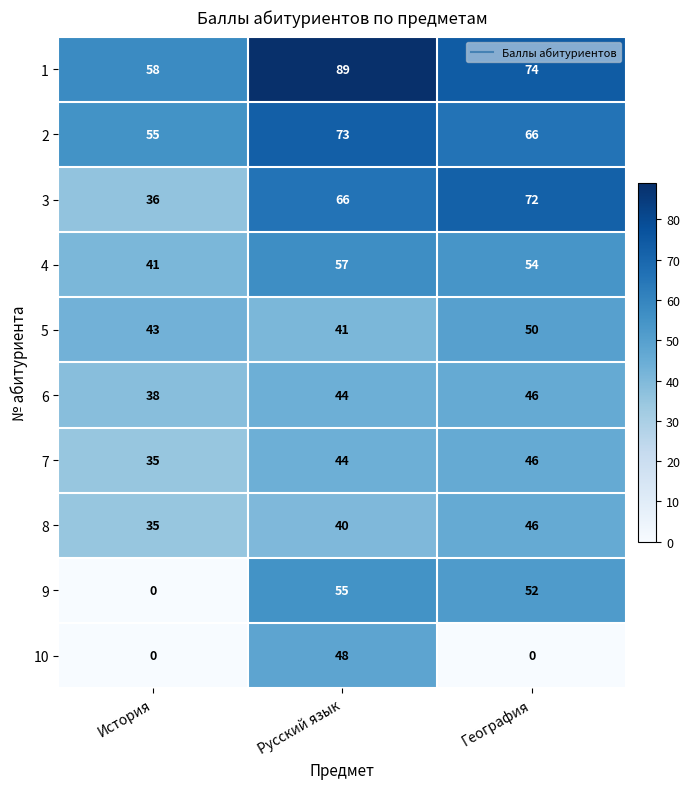

At which label does 3 reach its peak?

География